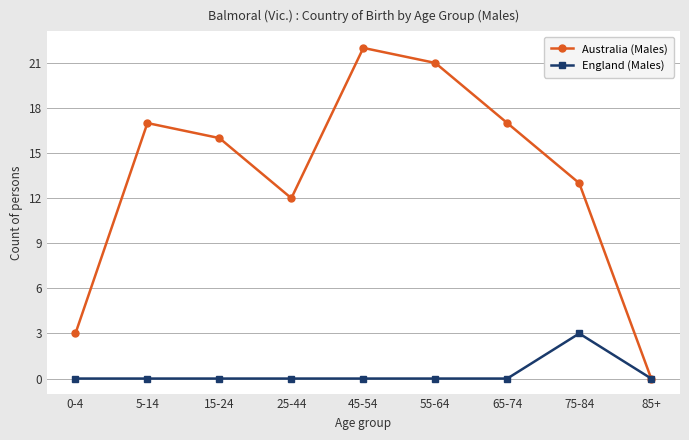

What position from the right is 85+?

1